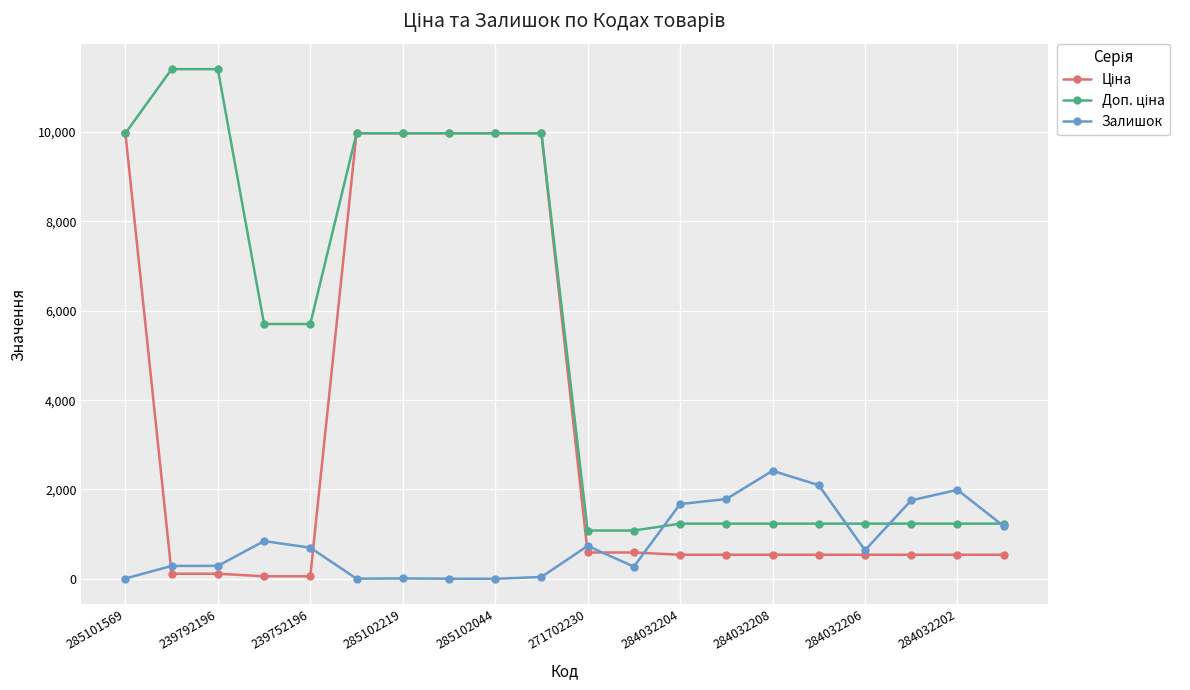

At how many categories does at least one series exceed 9679?

8